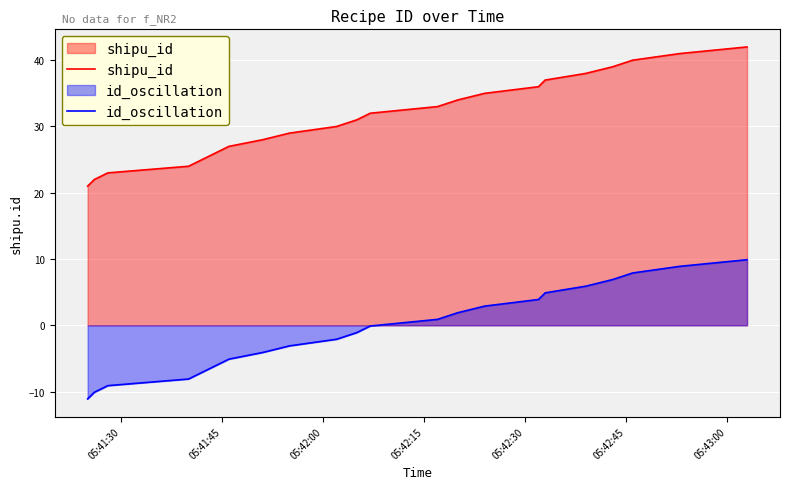

What is the greatest value displayed?

42.0